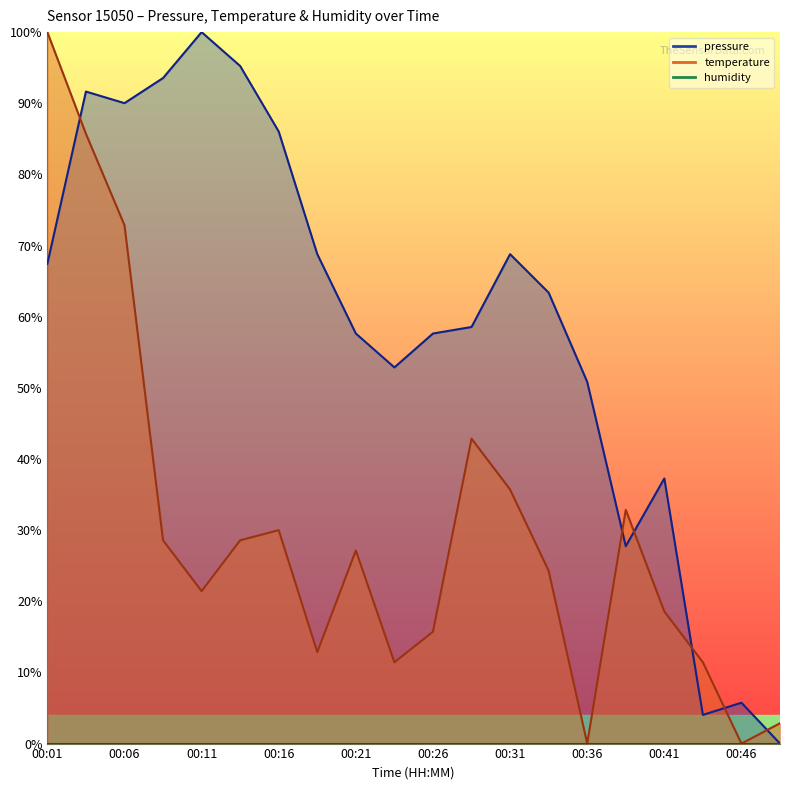

What is the value of the temperature point at the 12th from the left?

42.9